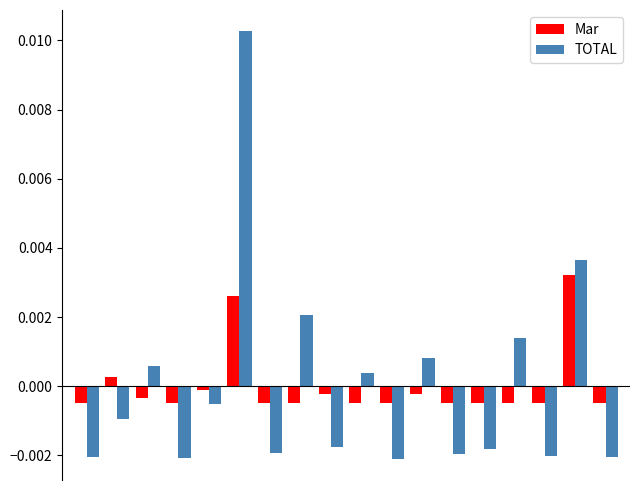

Which series has the widest spread of values?

TOTAL